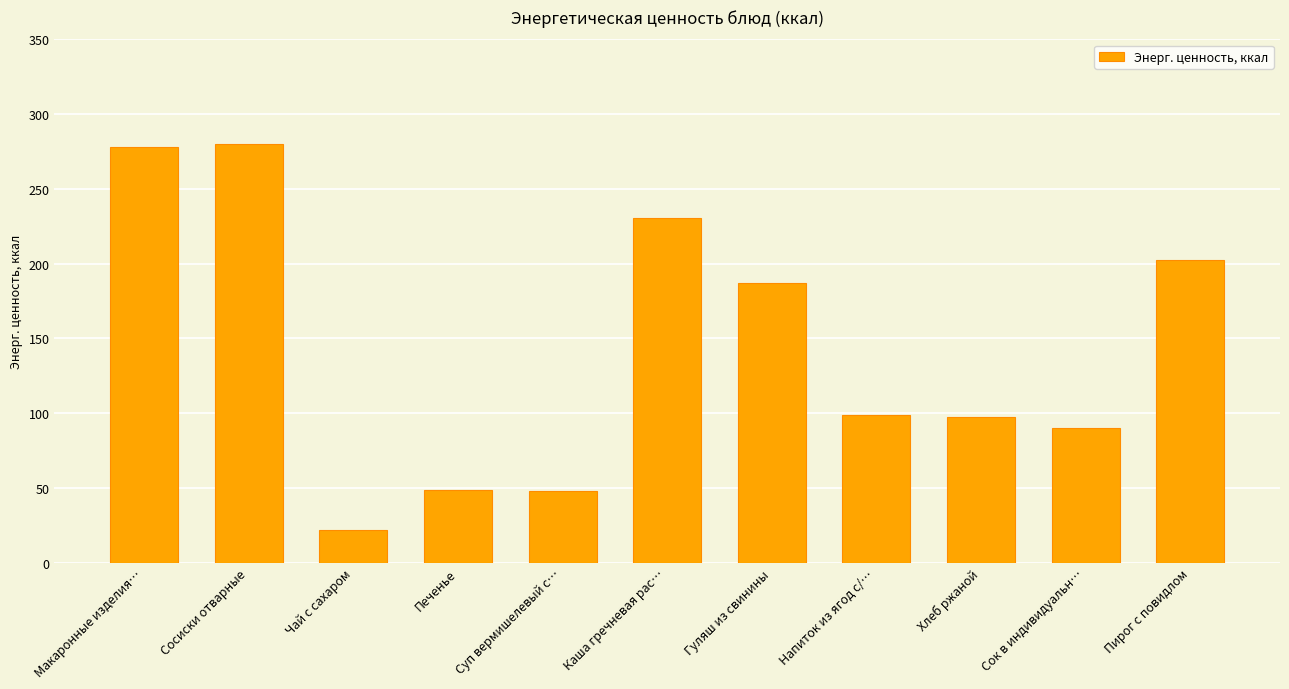

Count the number of categories in the chart.

11